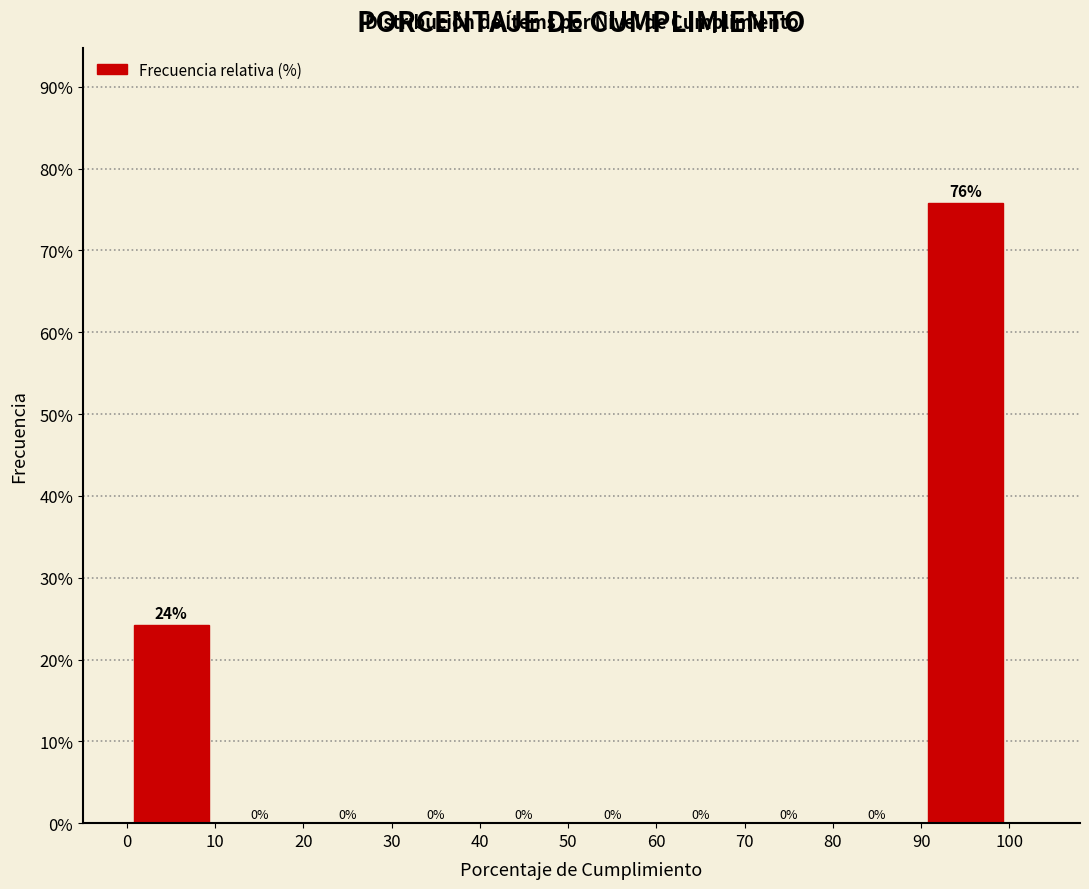

Over which range of the x-axis is the bar tallest?

90 to 100